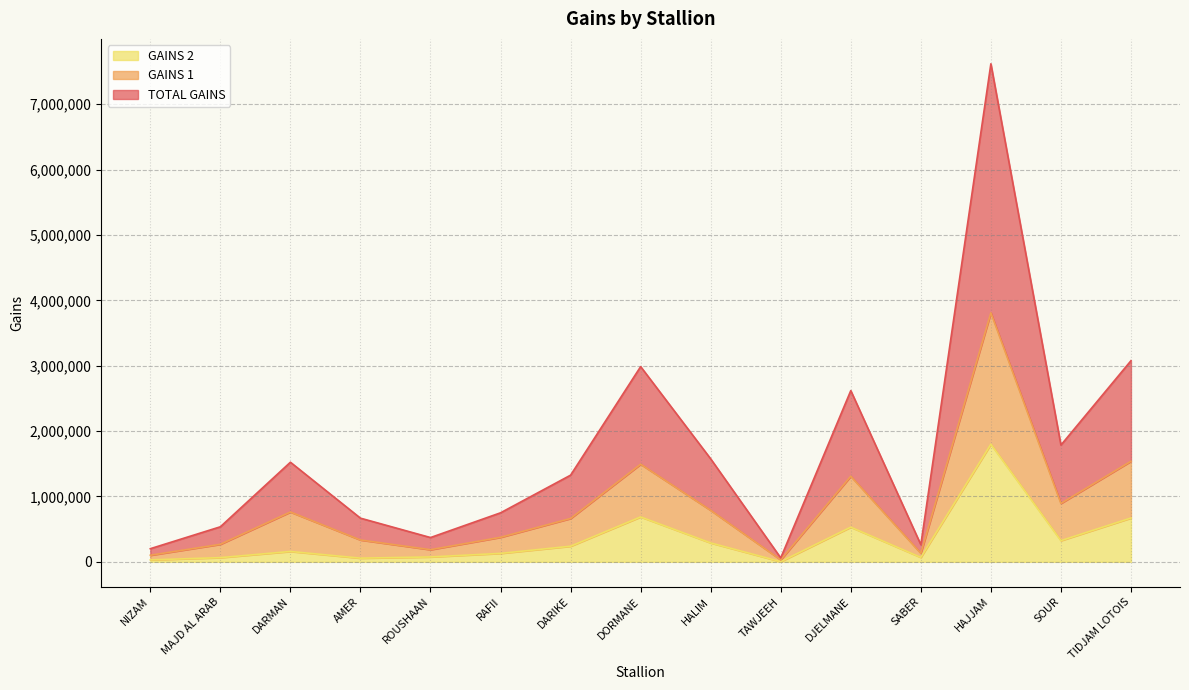

At which category does GAINS 2 reach its first local peak?

DARMAN